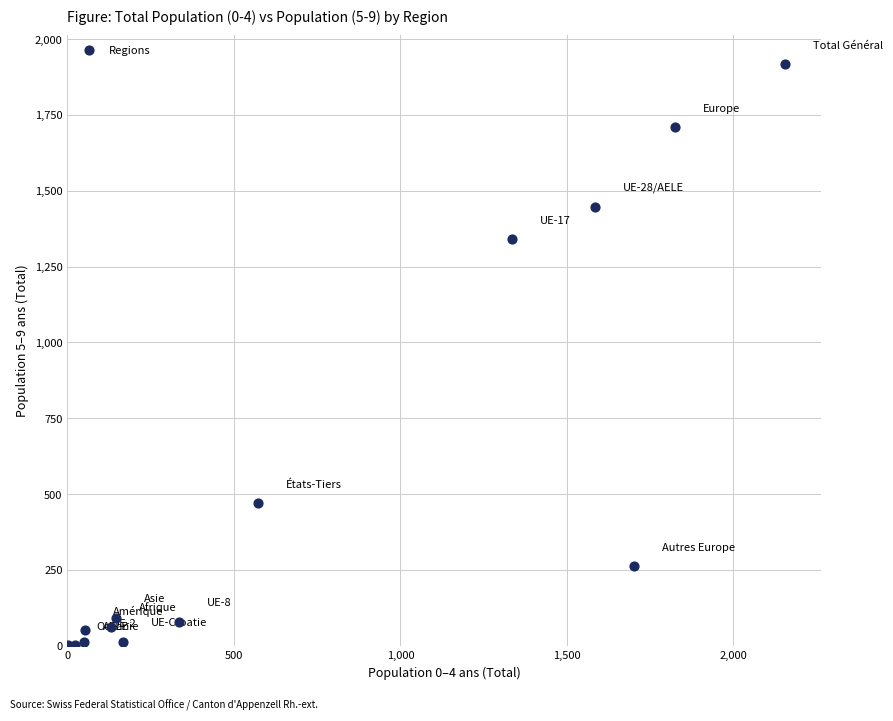

What Y value in the scatter plot is closest to 959?

1341